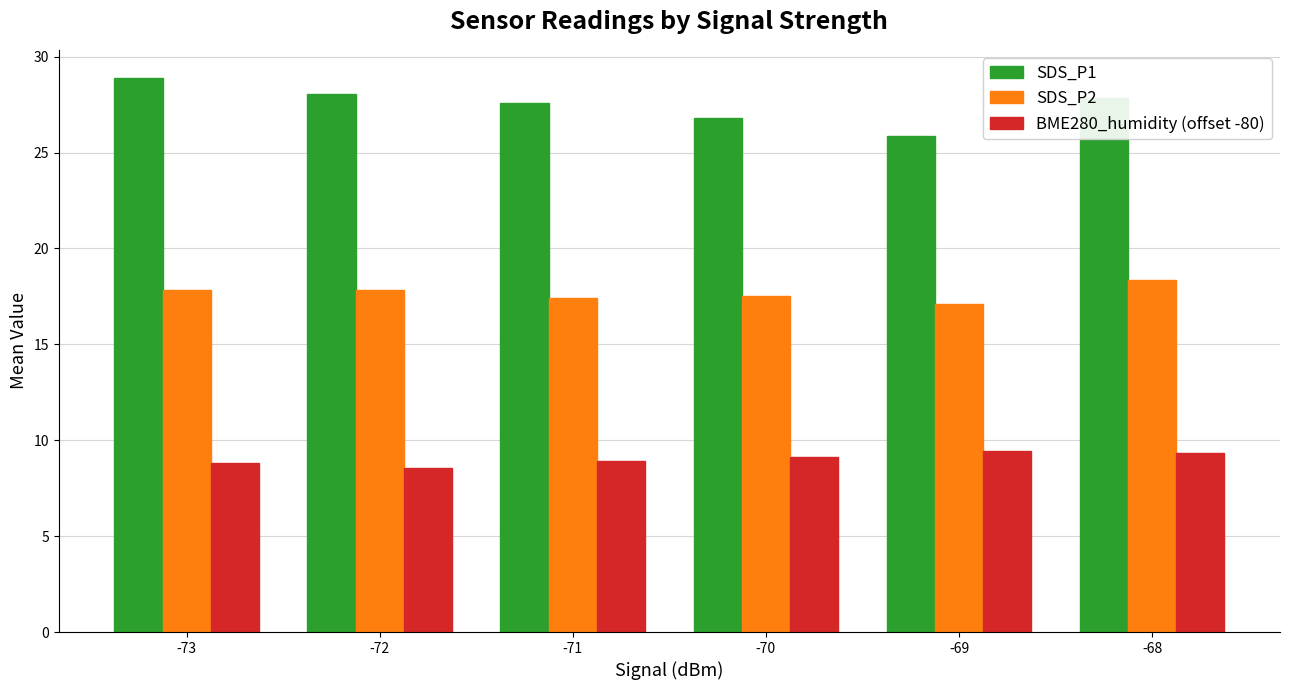

What value does the SDS_P2 series have at -73?

17.8